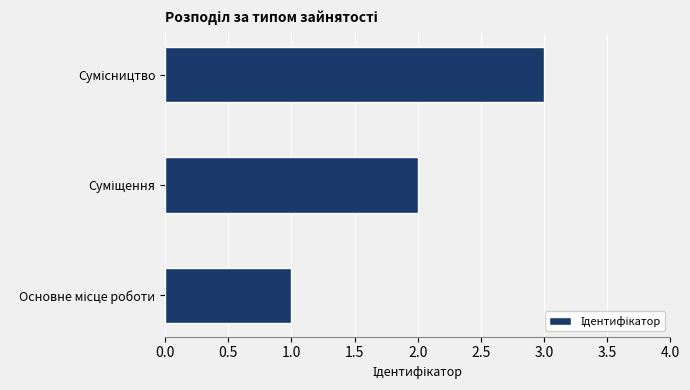

What is the sum of all values?

6